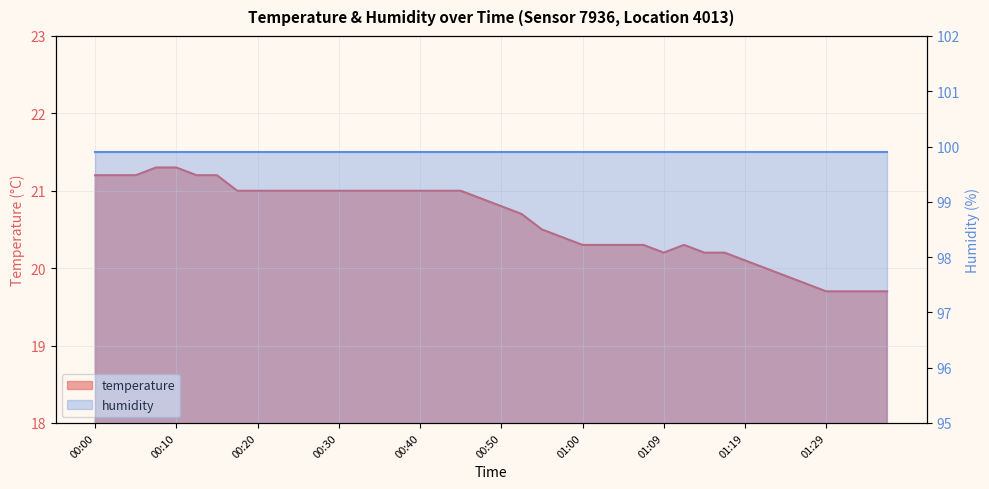

Which category has the highest value across all series?

00:08